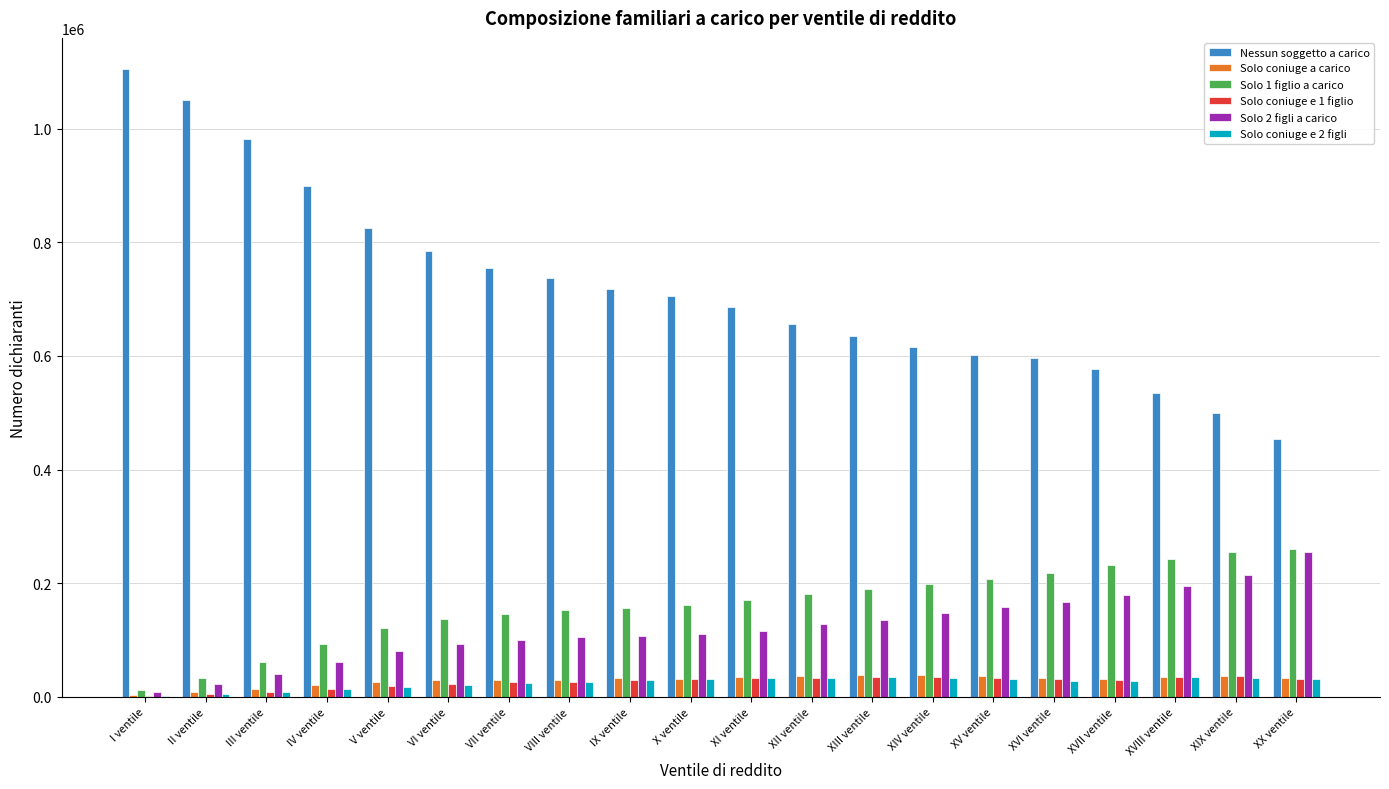

Which series has the largest total across all categories?

Nessun soggetto a carico